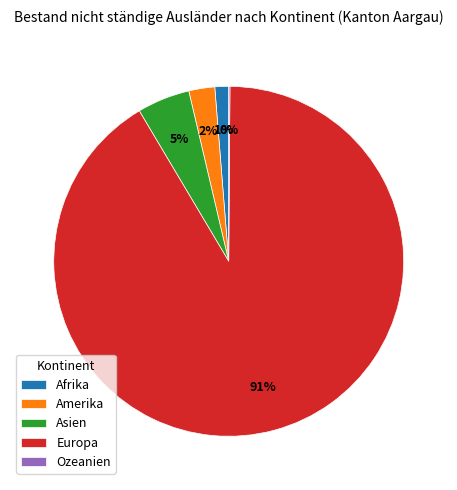

What is the largest slice in the pie chart?

Europa